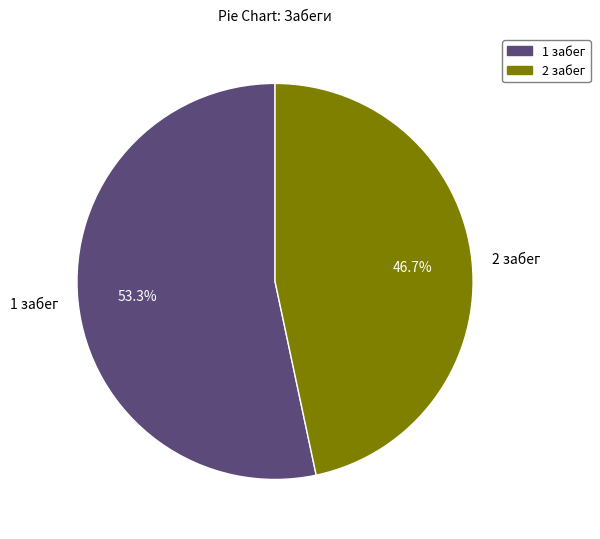

True or false: 2 забег accounts for 35% of the total.

False